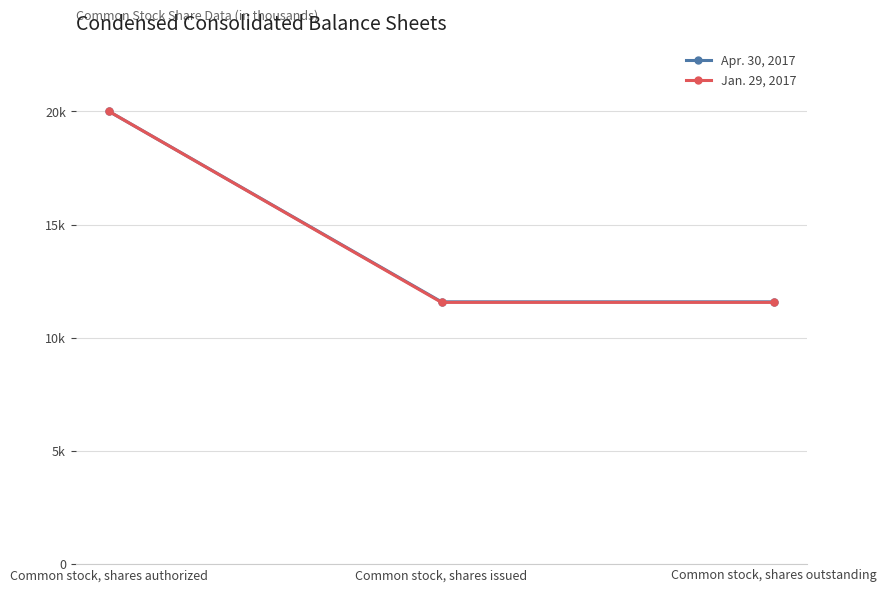

Does the chart display data point markers on the line(s)?

Yes